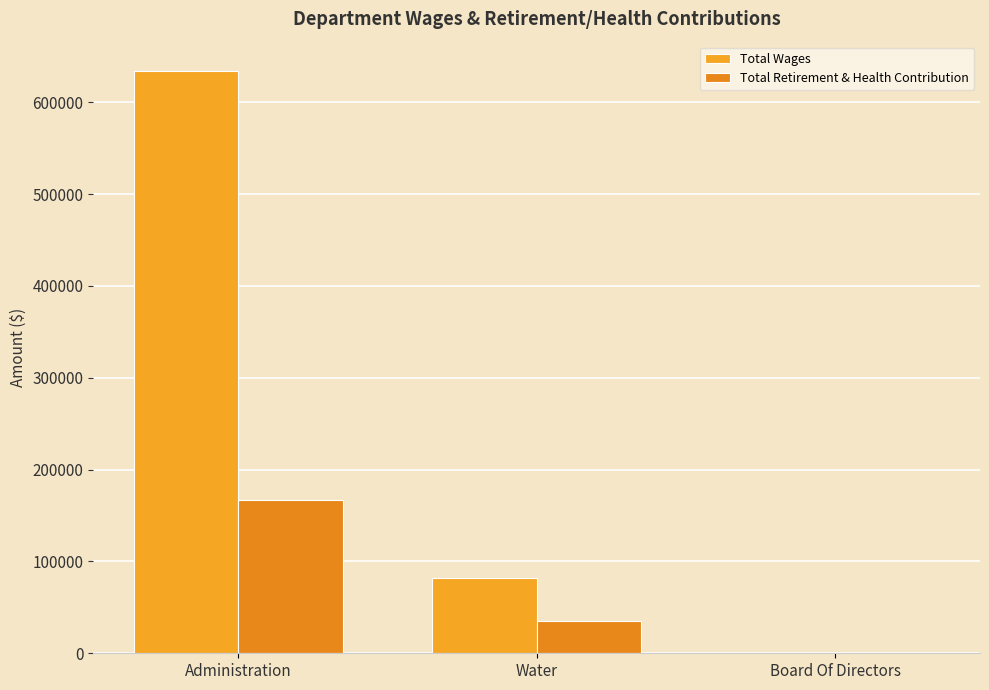

List the series in order of their overall mean, highest first.

Total Wages, Total Retirement & Health Contribution